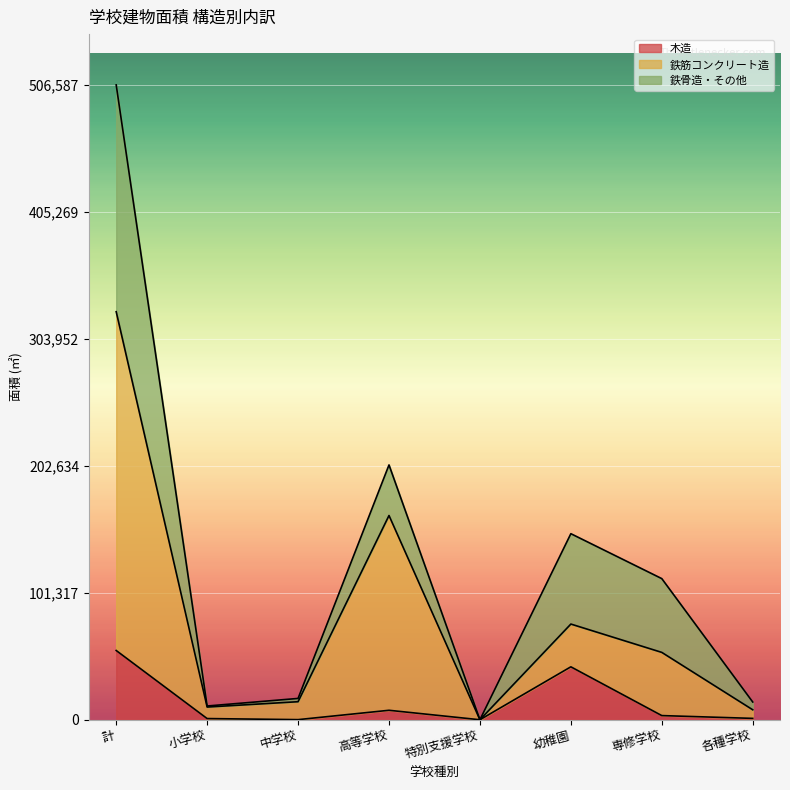

What is the sum of all 木造 values?

110522